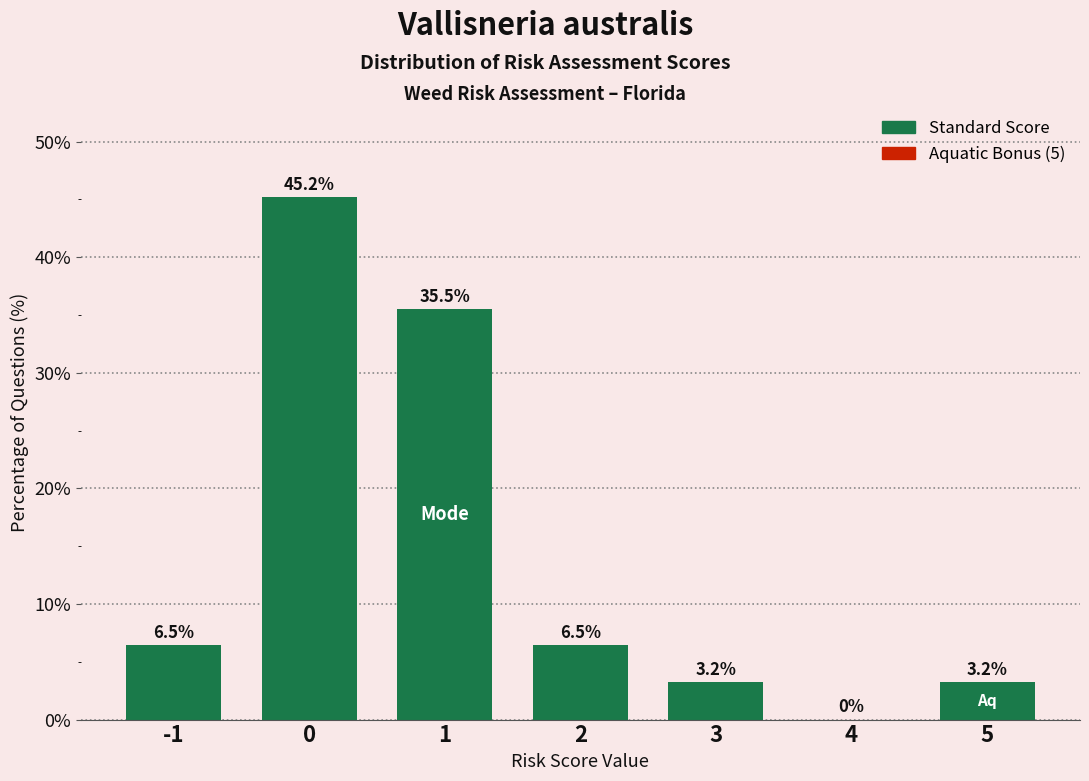

Reading right to left, extract all data points from this chart.

5=3.2	4=0.0	3=3.2	2=6.5	1=35.5	0=45.2	-1=6.5